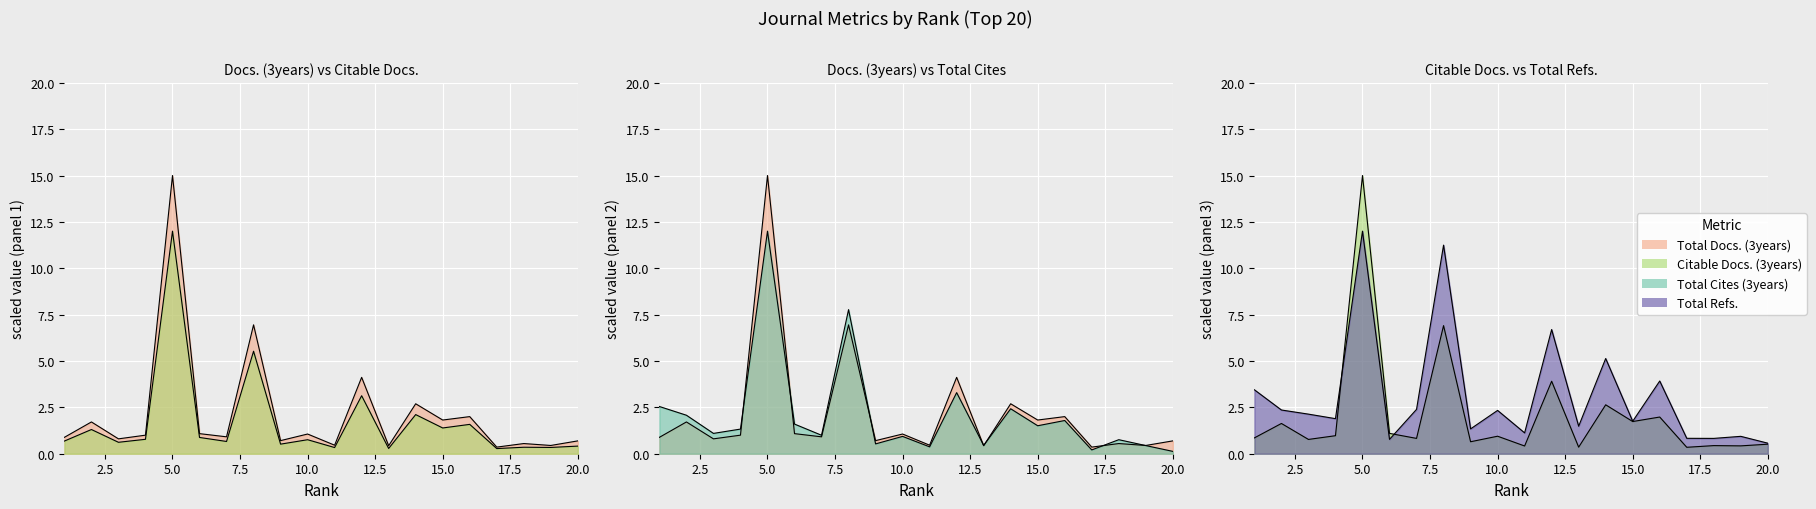

After their last crossing, which series has the higher values: Citable Docs. (3years) or Total Refs.?

Total Refs.